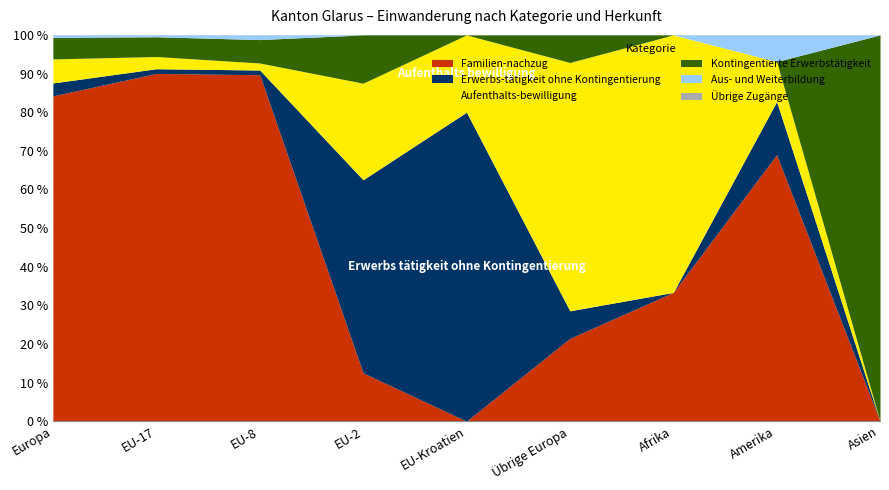

The value of Familien-nachzug at EU-2 is 5.3. True or false?

False